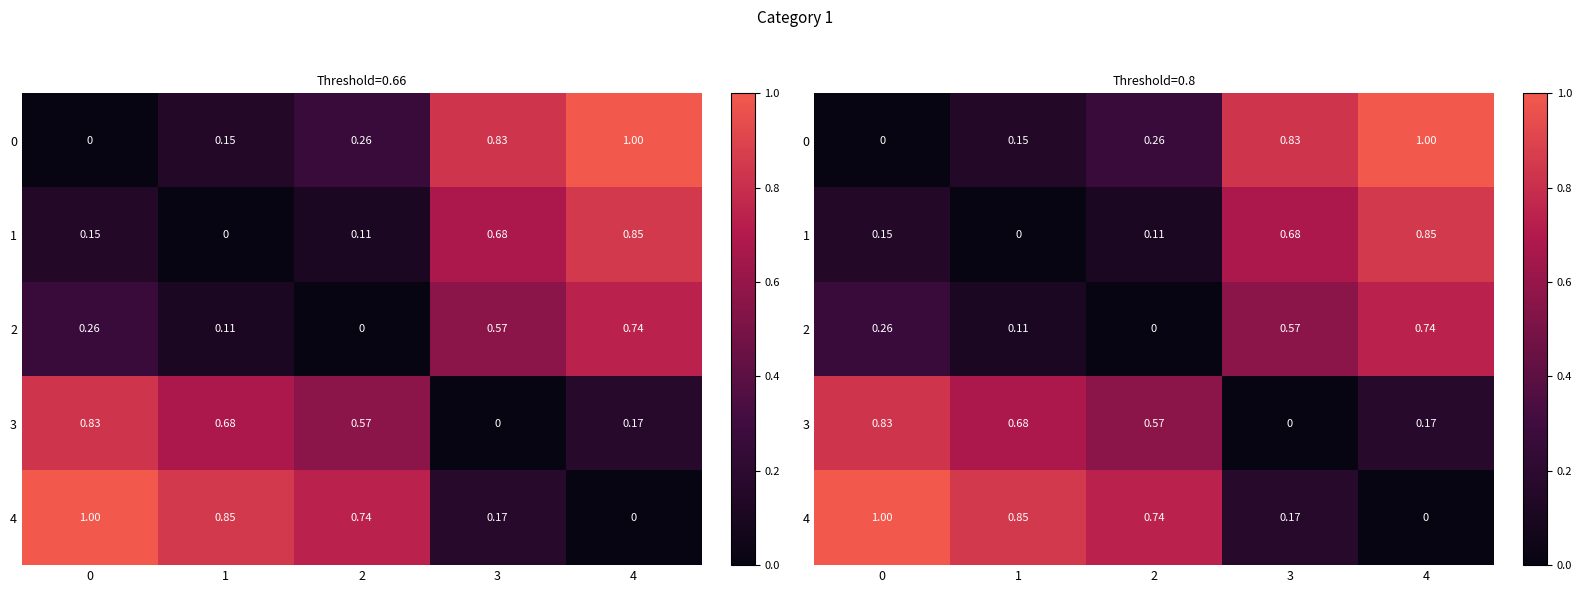

What is the difference between the maximum and second lowest values in the 0 series?

0.8